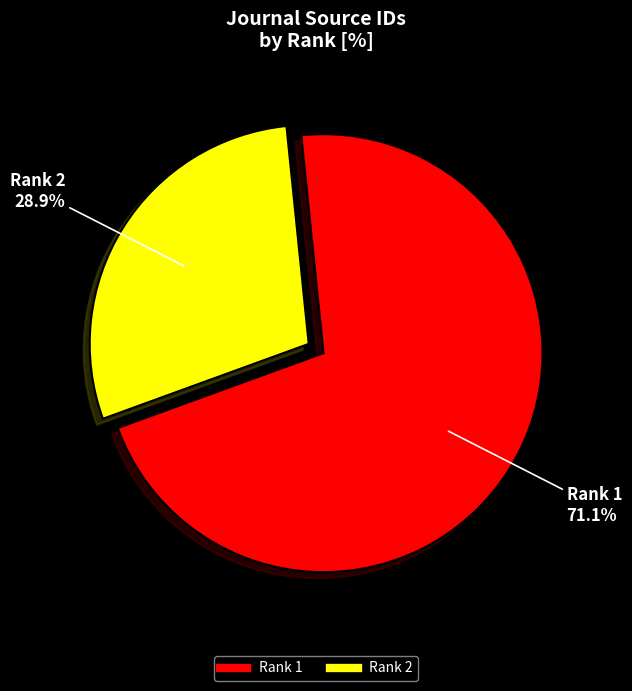

Is there a majority slice in this chart?

Yes